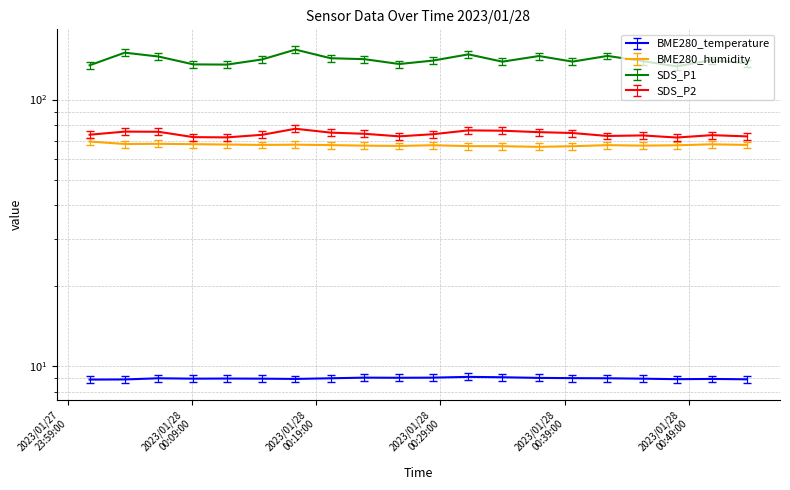

True or false: BME280_humidity has a value of 64.8 at 2023/01/28 00:33:59.

True